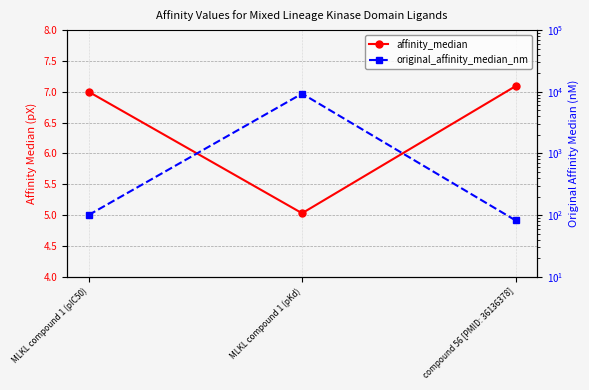

What is the total value across all series at MLKL compound 1 (pKd)?

9305.0